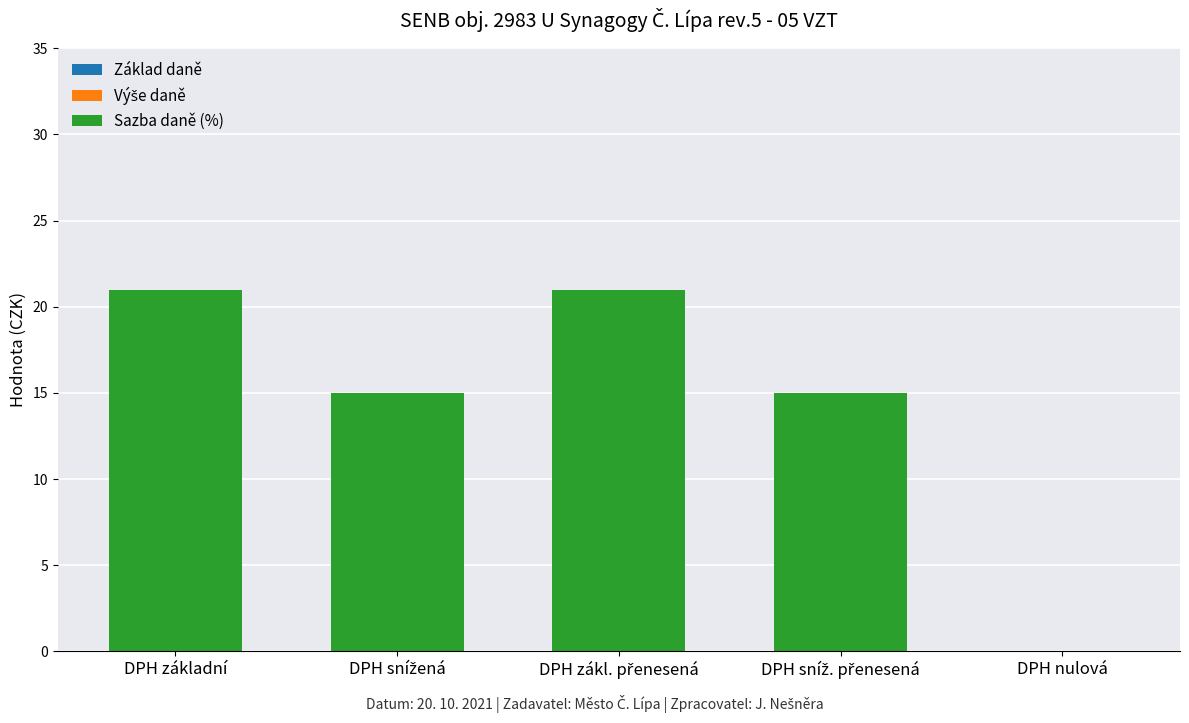

What is the approximate value at DPH základní, to the nearest 5?

20